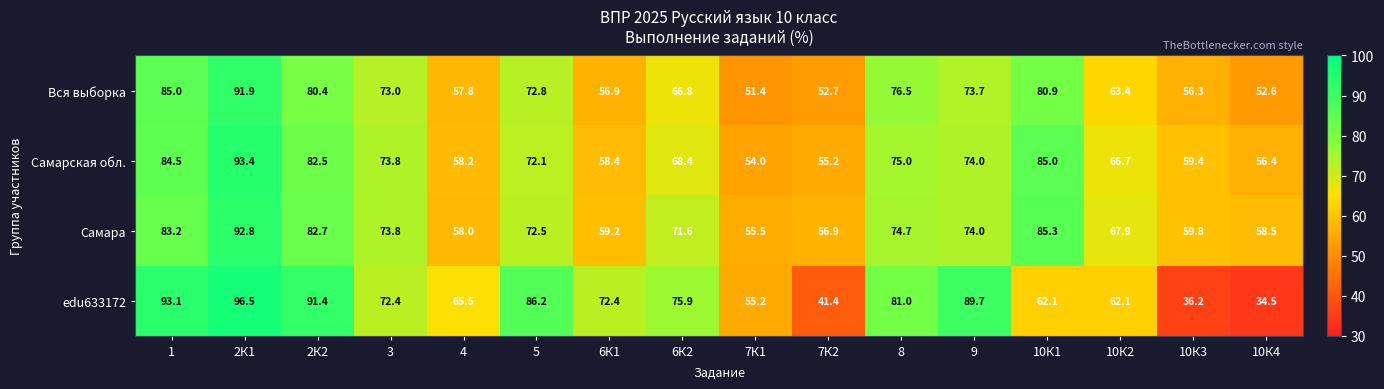

The value of Самара at 7К2 is 36.1. True or false?

False